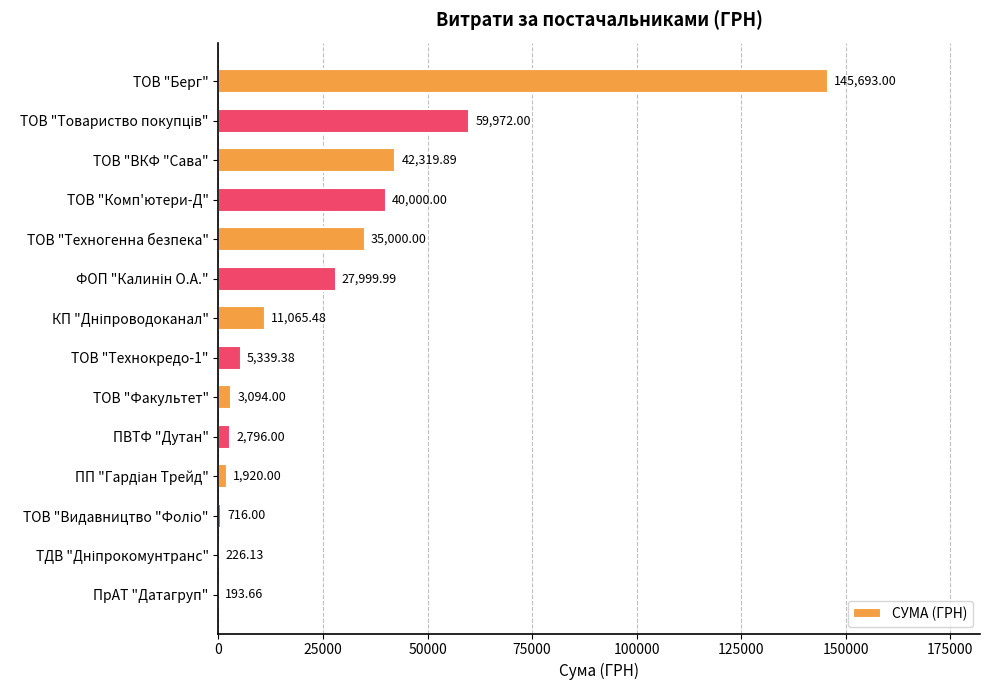

What is the sum of all values?

376335.5